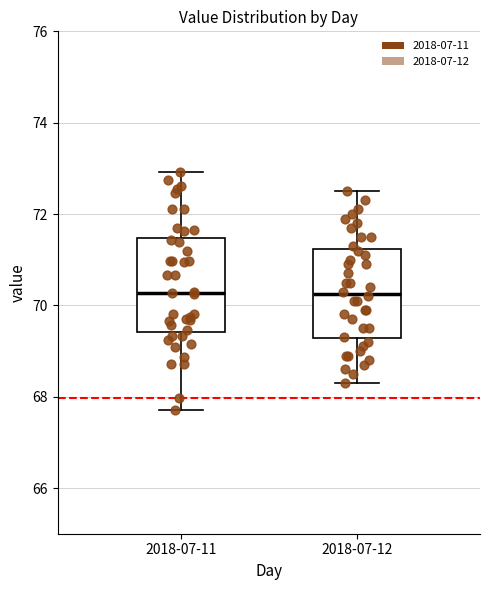

Where is the upper edge of the box for 2018-07-11 on the y-axis? The values are not printed on the chart, so give them approximately, as read against the axis.

71.4